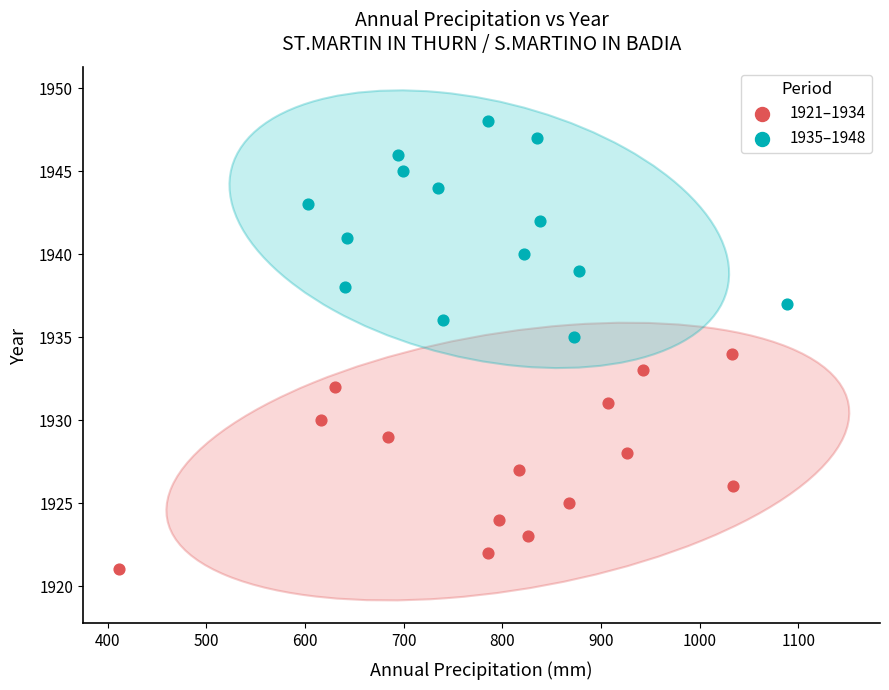

Which series contains the lowest Y value?

1921–1934